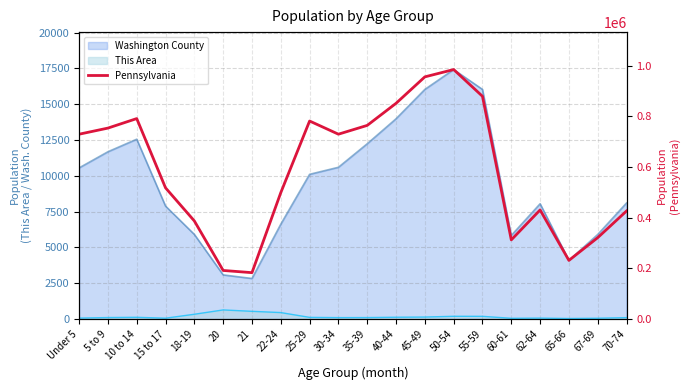

What is the difference between the maximum and minimum values?

801384